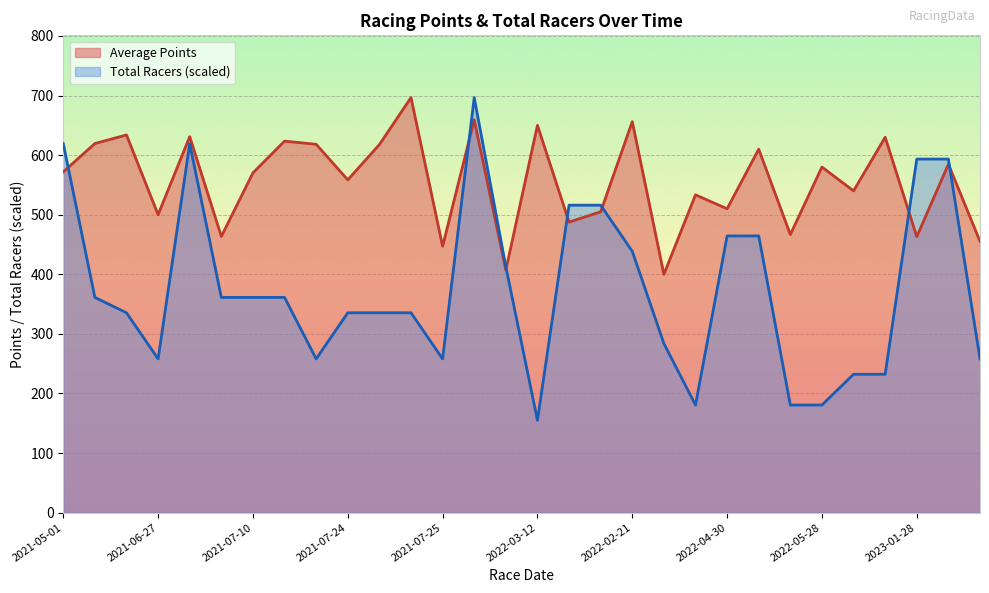

After their last crossing, which series has the higher values: Average Points or Average Total Racers?

Average Points